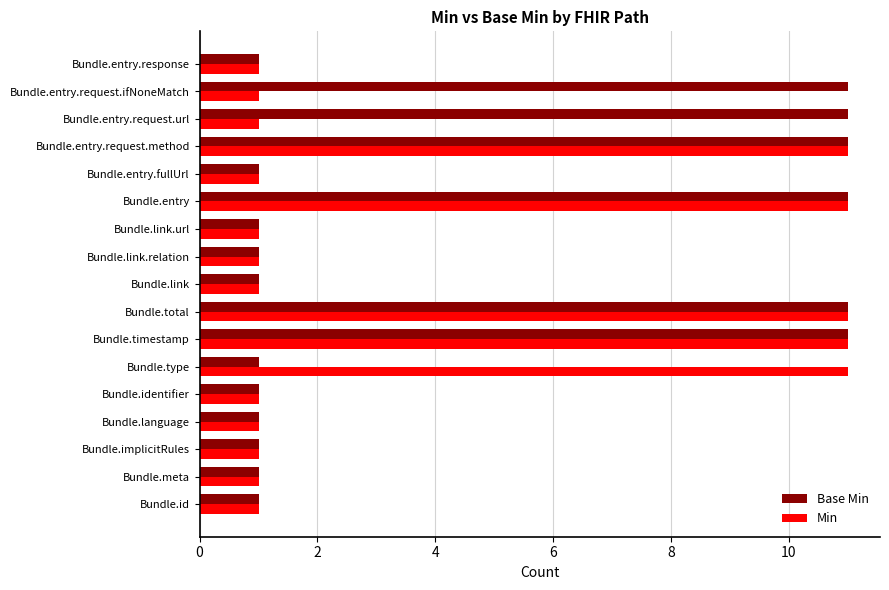

What is the average value of the Base Min series?

5